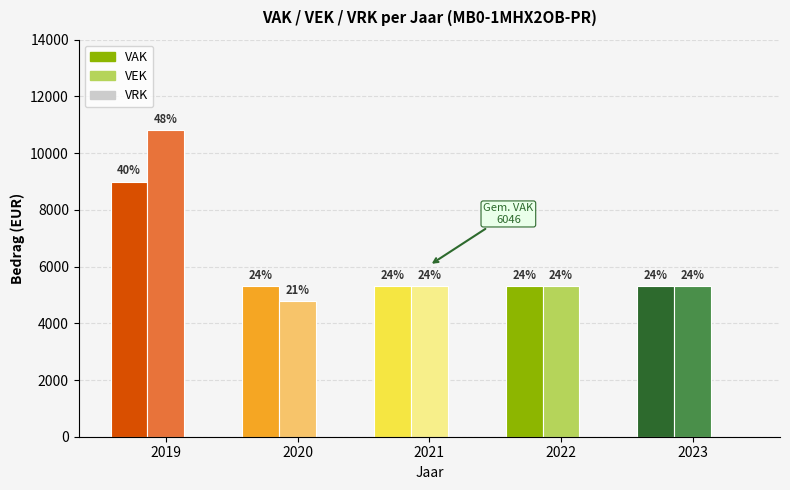

Does the chart contain stacked bars?

No